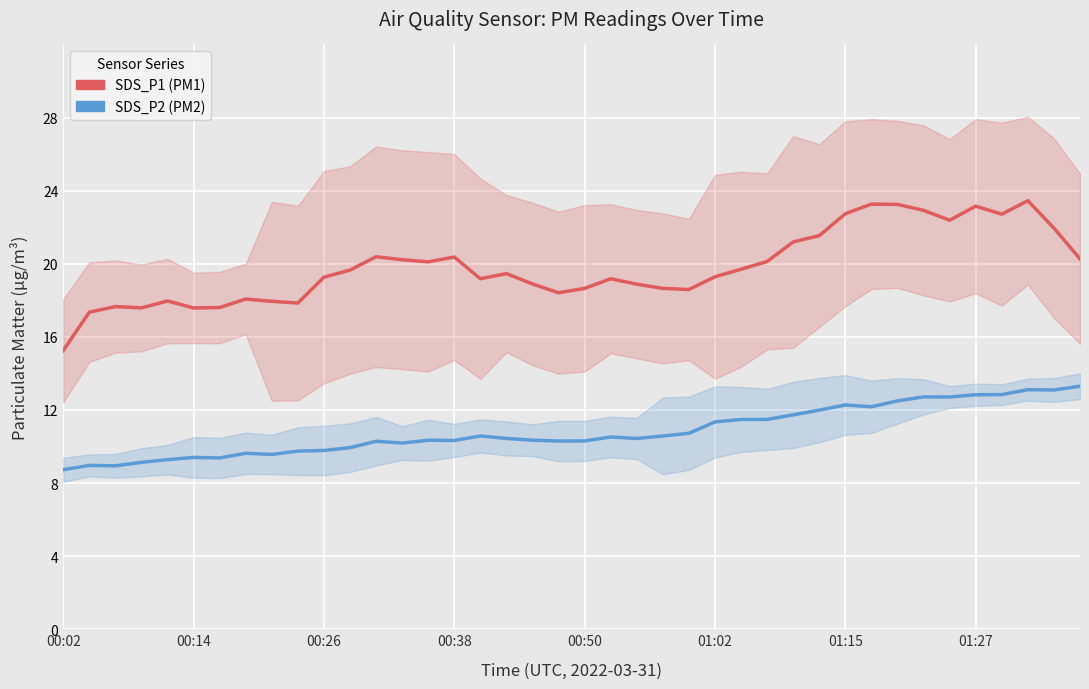

What is the difference between the SDS_P1 (PM1) values at 21 and 17?

0.3